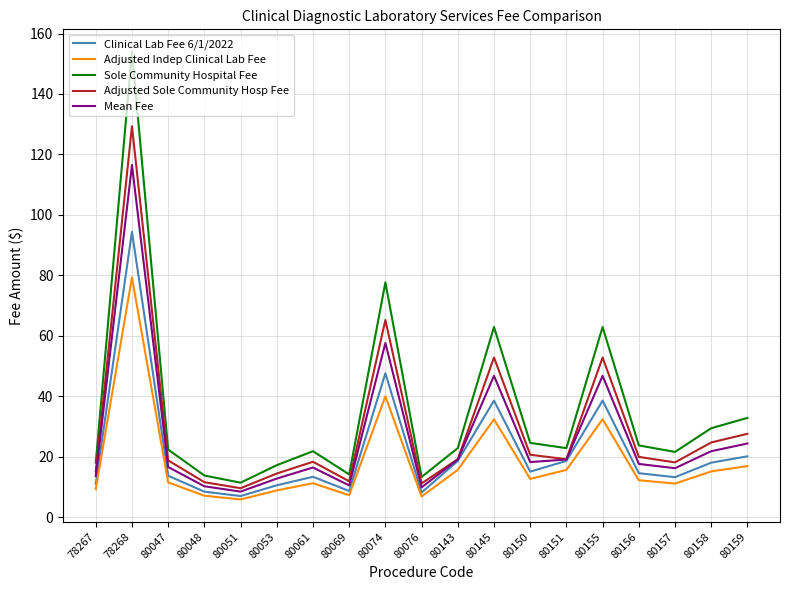

At which label does Clinical Lab Fee 6/1/2022 first exceed 14?

78268